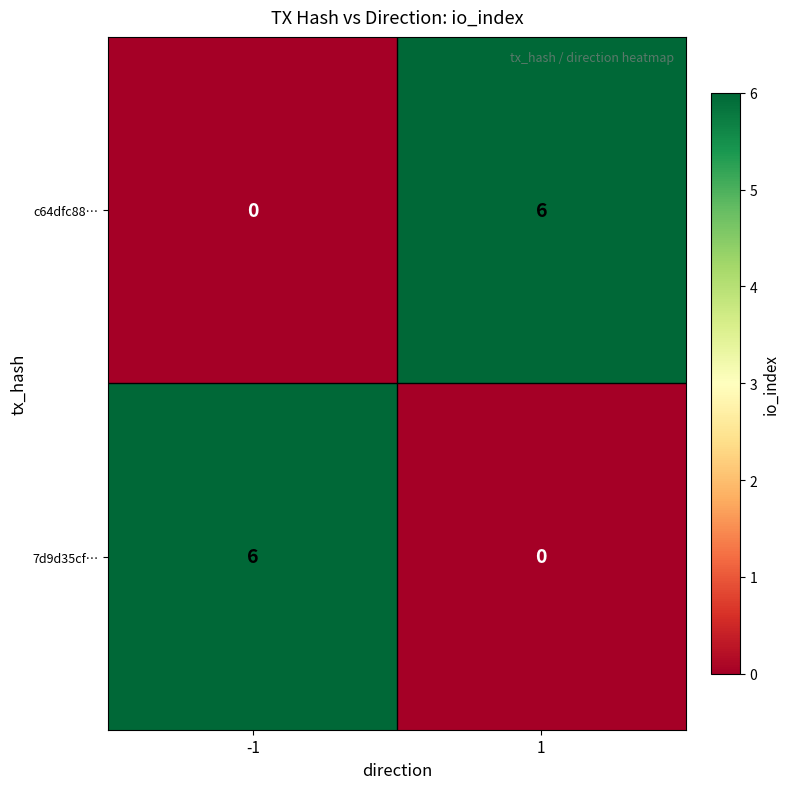

Is the value of c64dfc88… at -1 greater than the value of 7d9d35cf… at -1?

No